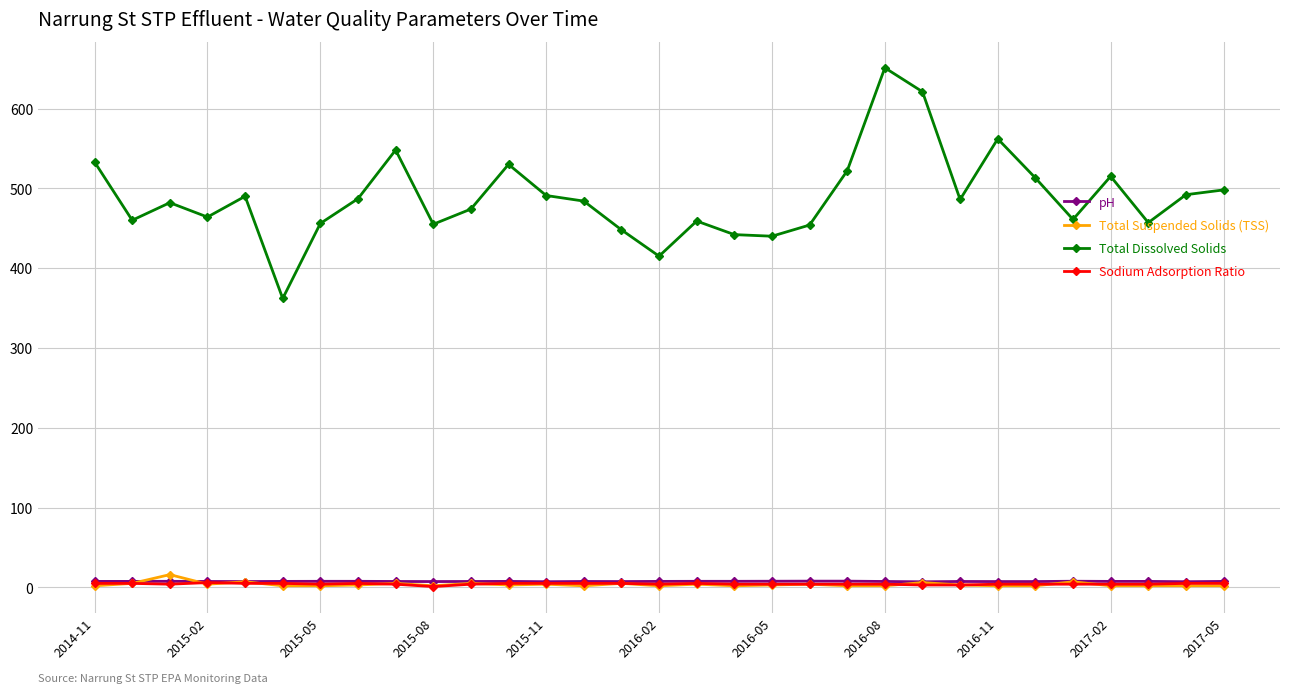

Which series has the largest total across all categories?

Total Dissolved Solids